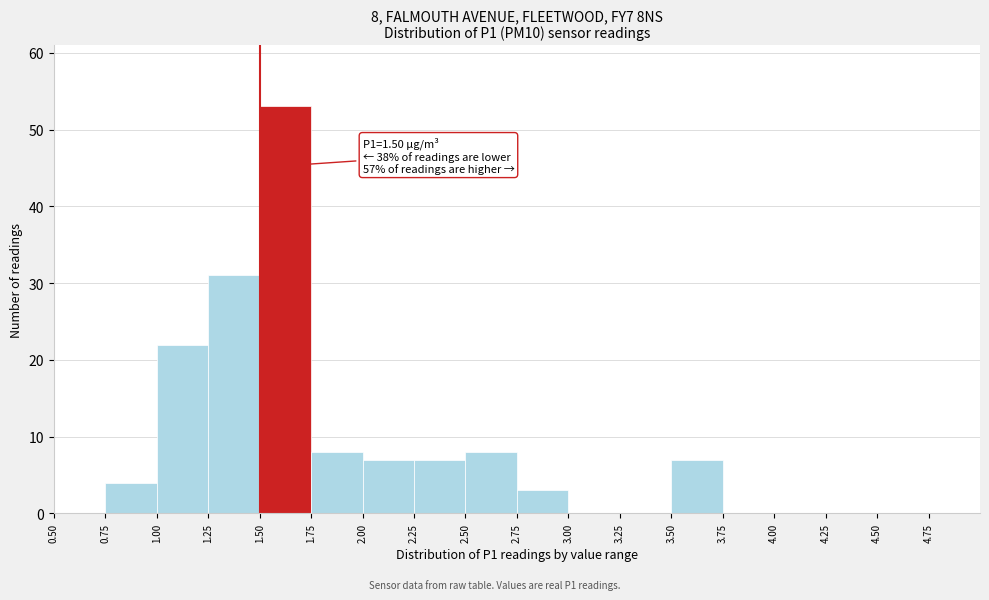

Over which range of the x-axis is the bar tallest?

1.50 to 1.75